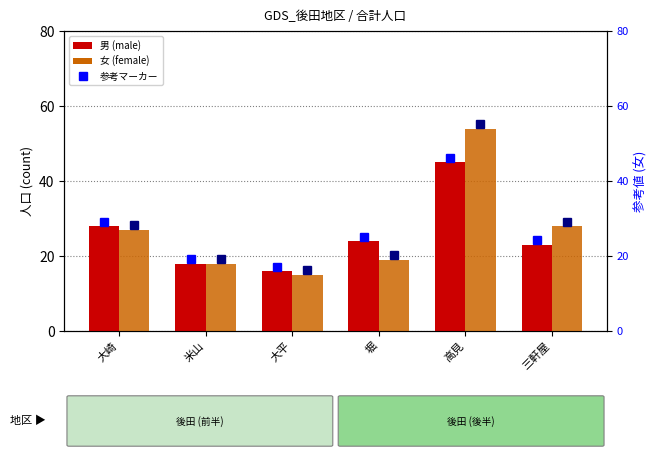

What is the highest value of the 男 (male) series?

45